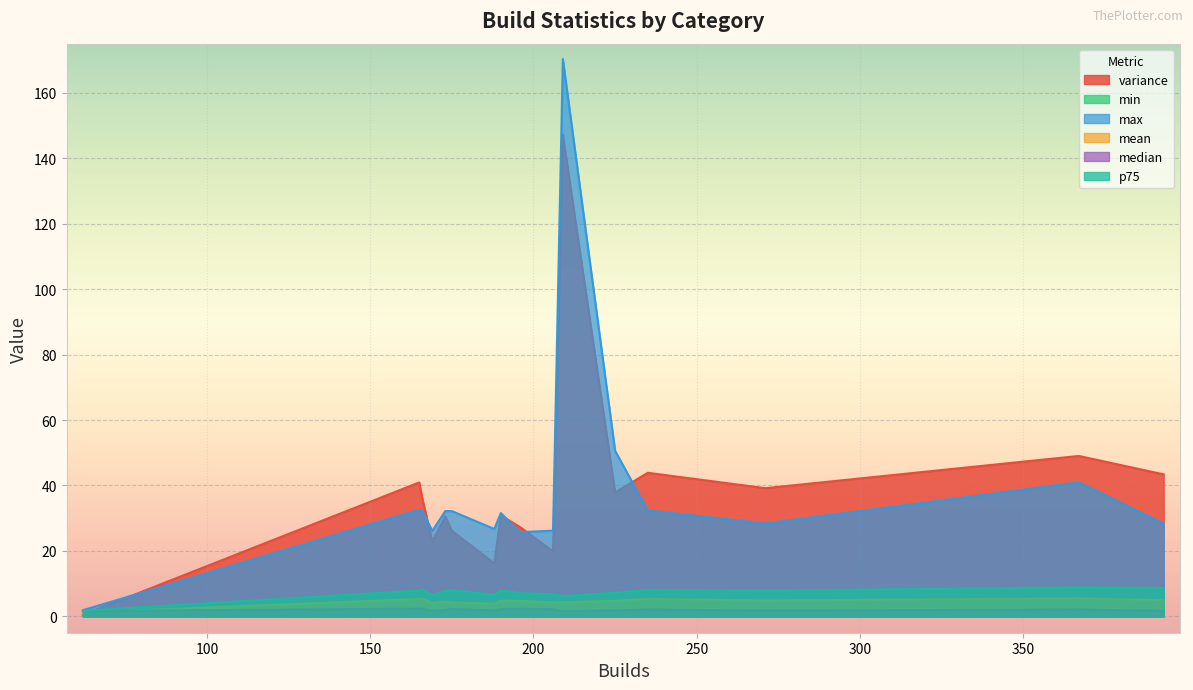

What is the difference between the p75 values at 62 and 175?

6.3